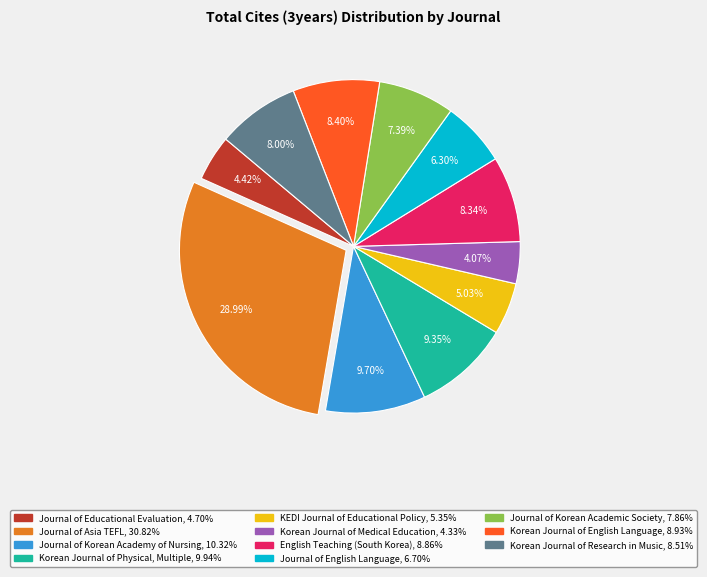

Rank the categories by value from highest to lowest.

Journal of Asia TEFL, Journal of Korean Academy of Nursing, Korean Journal of Physical, Multiple, Korean Journal of English Language, English Teaching (South Korea), Korean Journal of Research in Music, Journal of Korean Academic Society, Journal of English Language, KEDI Journal of Educational Policy, Journal of Educational Evaluation, Korean Journal of Medical Education